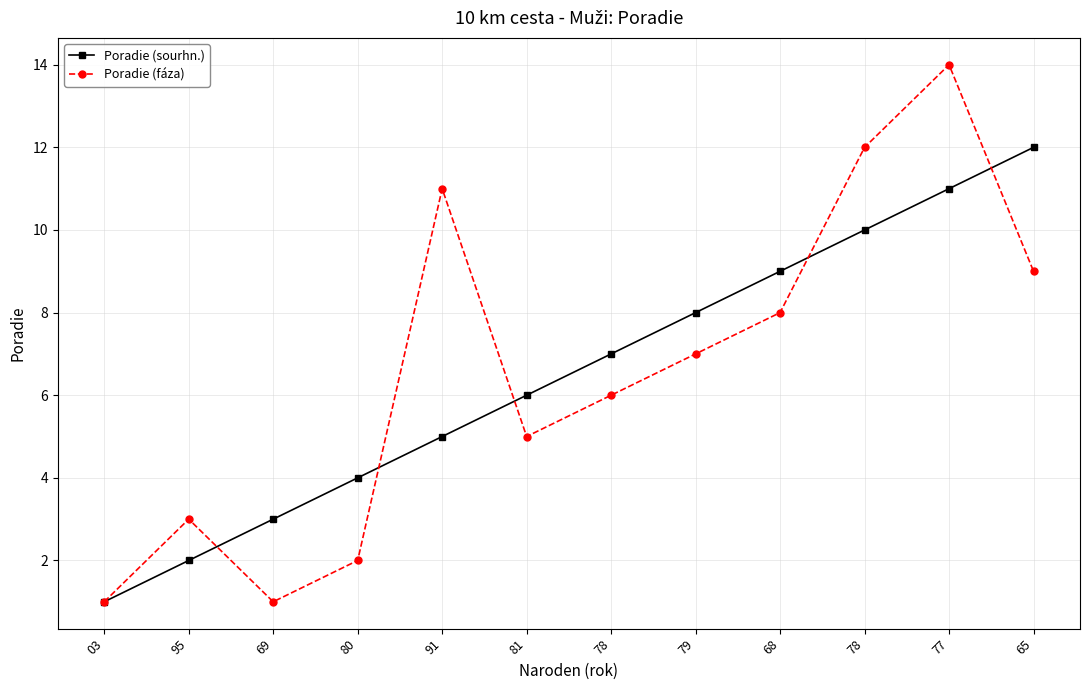

Which series has the largest range (max minus min)?

Poradie (fáza)